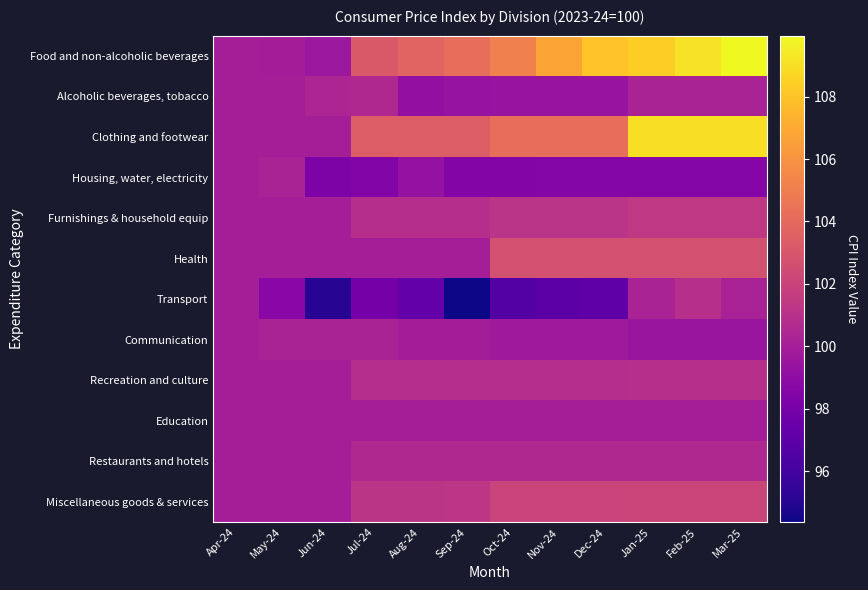

Between Mar-25 and Aug-24, which is larger?

Mar-25